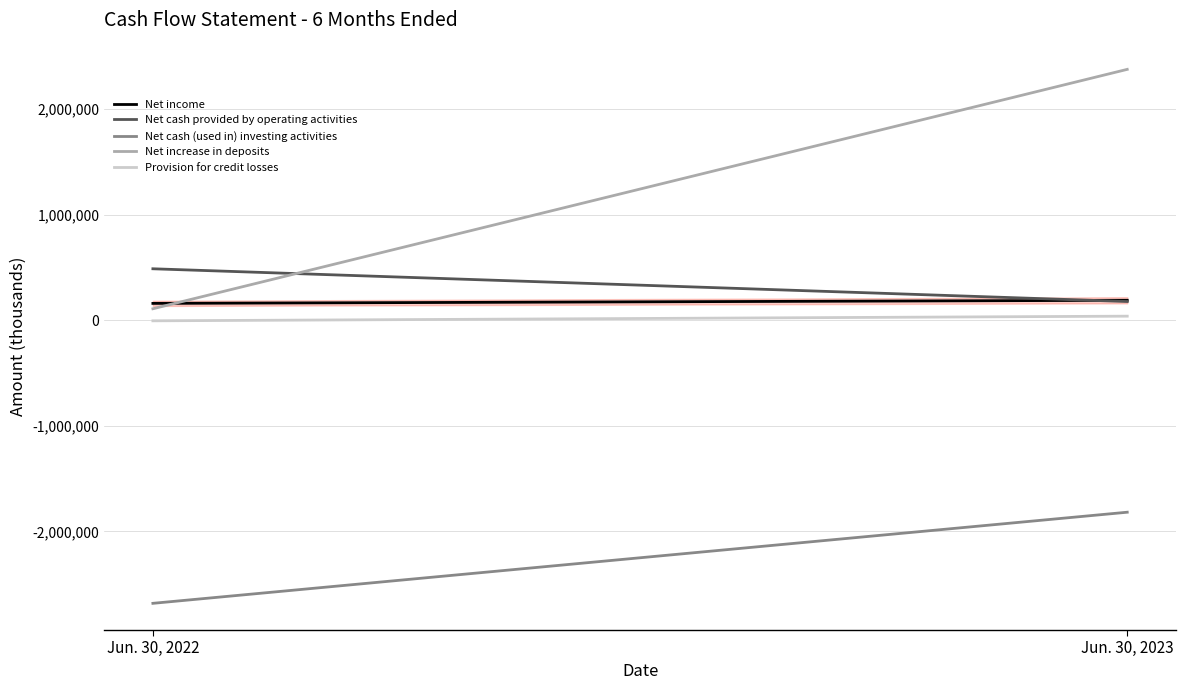

Reading right to left, extract all data points from this chart.

Net income: 190514	161086
Net cash provided by operating activities: 178771	489039
Net cash (used in) investing activities: -1817320	-2680566
Net increase in deposits: 2378308	110280
Provision for credit losses: 40071	-3992